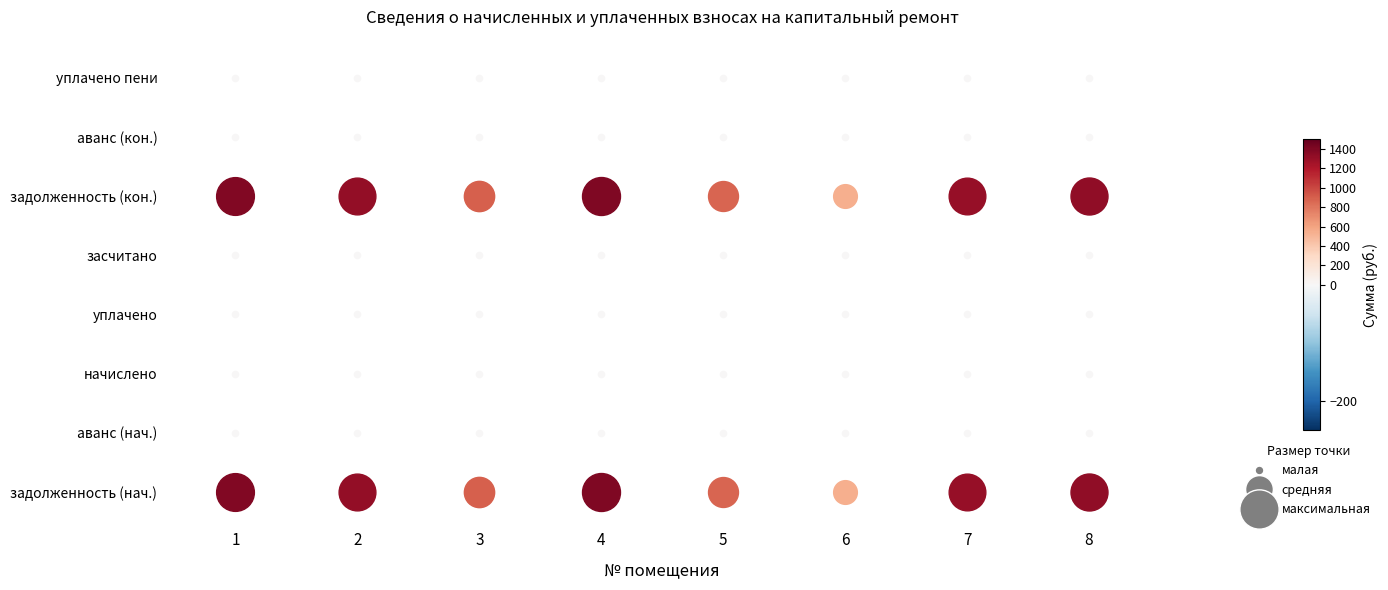

Count the number of data series in this chart.

8